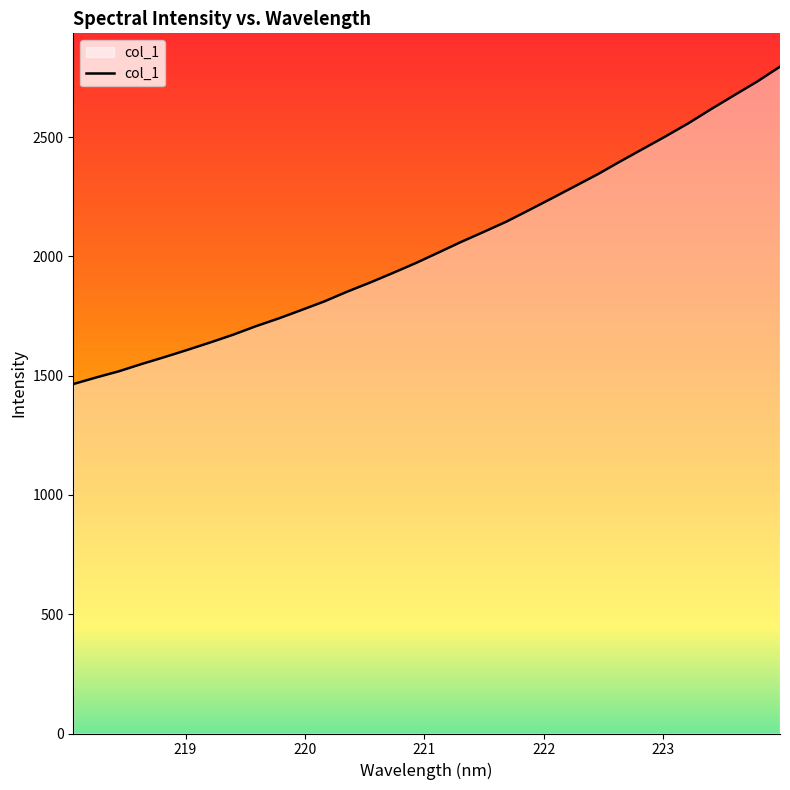

What is the difference between the maximum and minimum values?

1330.6